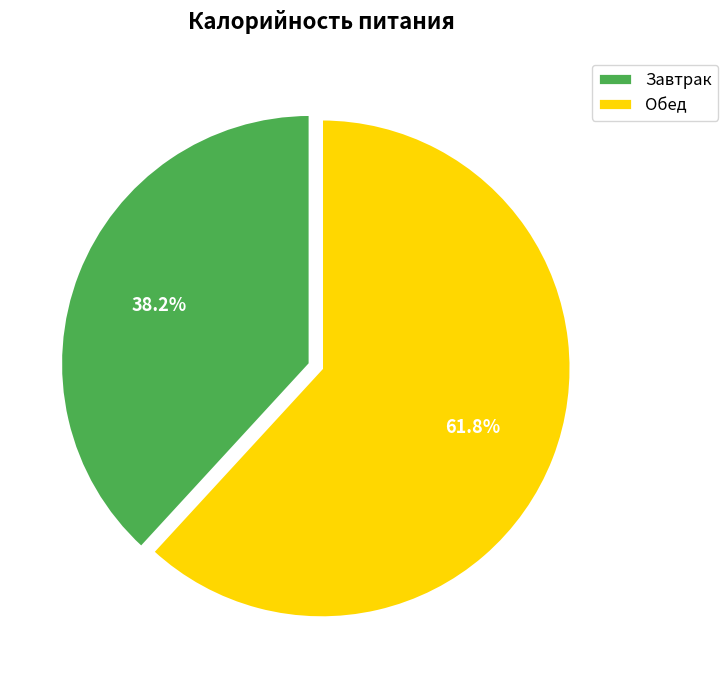

Which has a higher value, Обед or Завтрак?

Обед